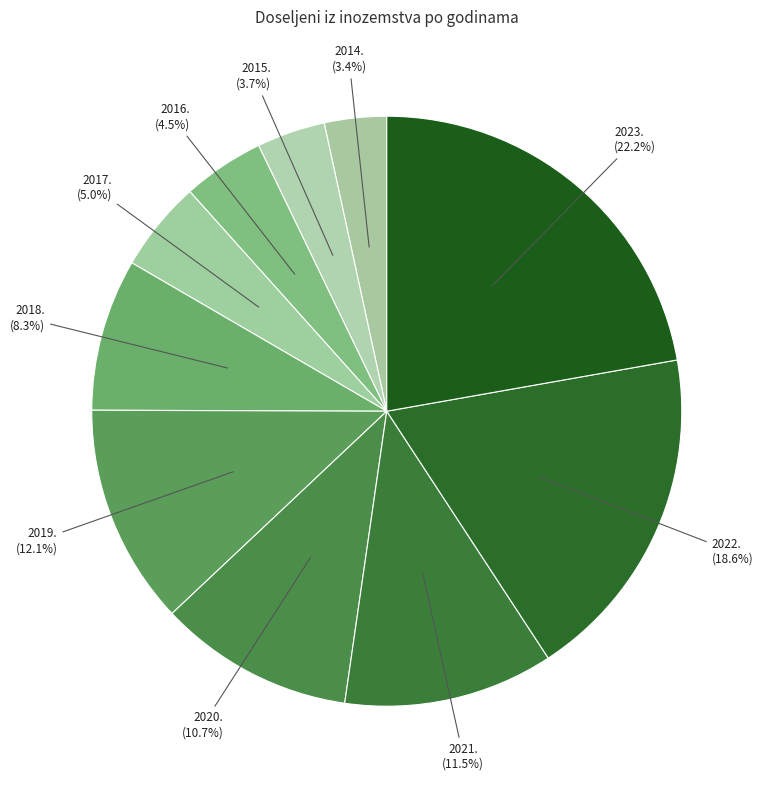

Count the number of slices in the pie.

10